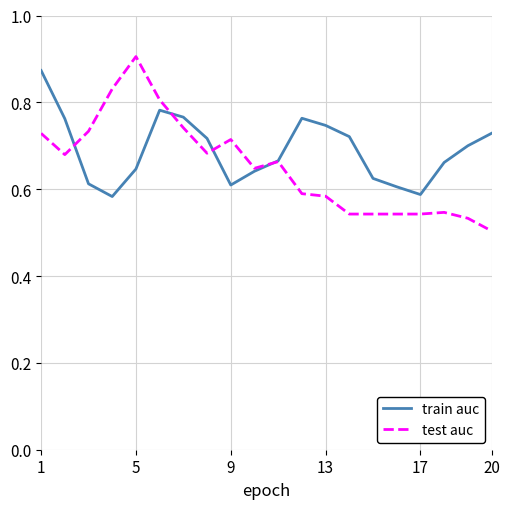

How many intersections are there between train auc and test auc?

4